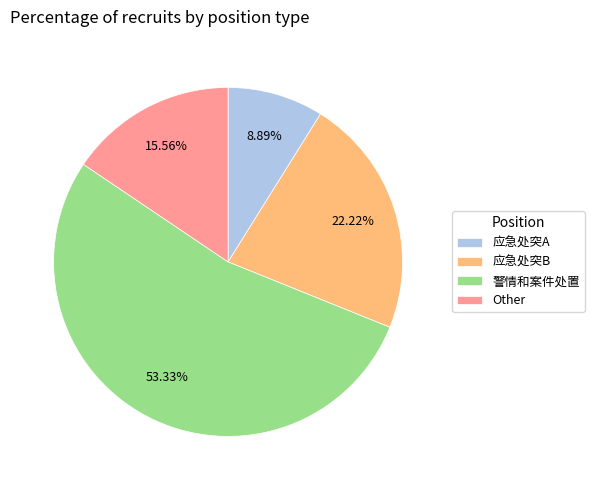

To the nearest percent, what percentage of the pie is 警情和案件处置?

53%